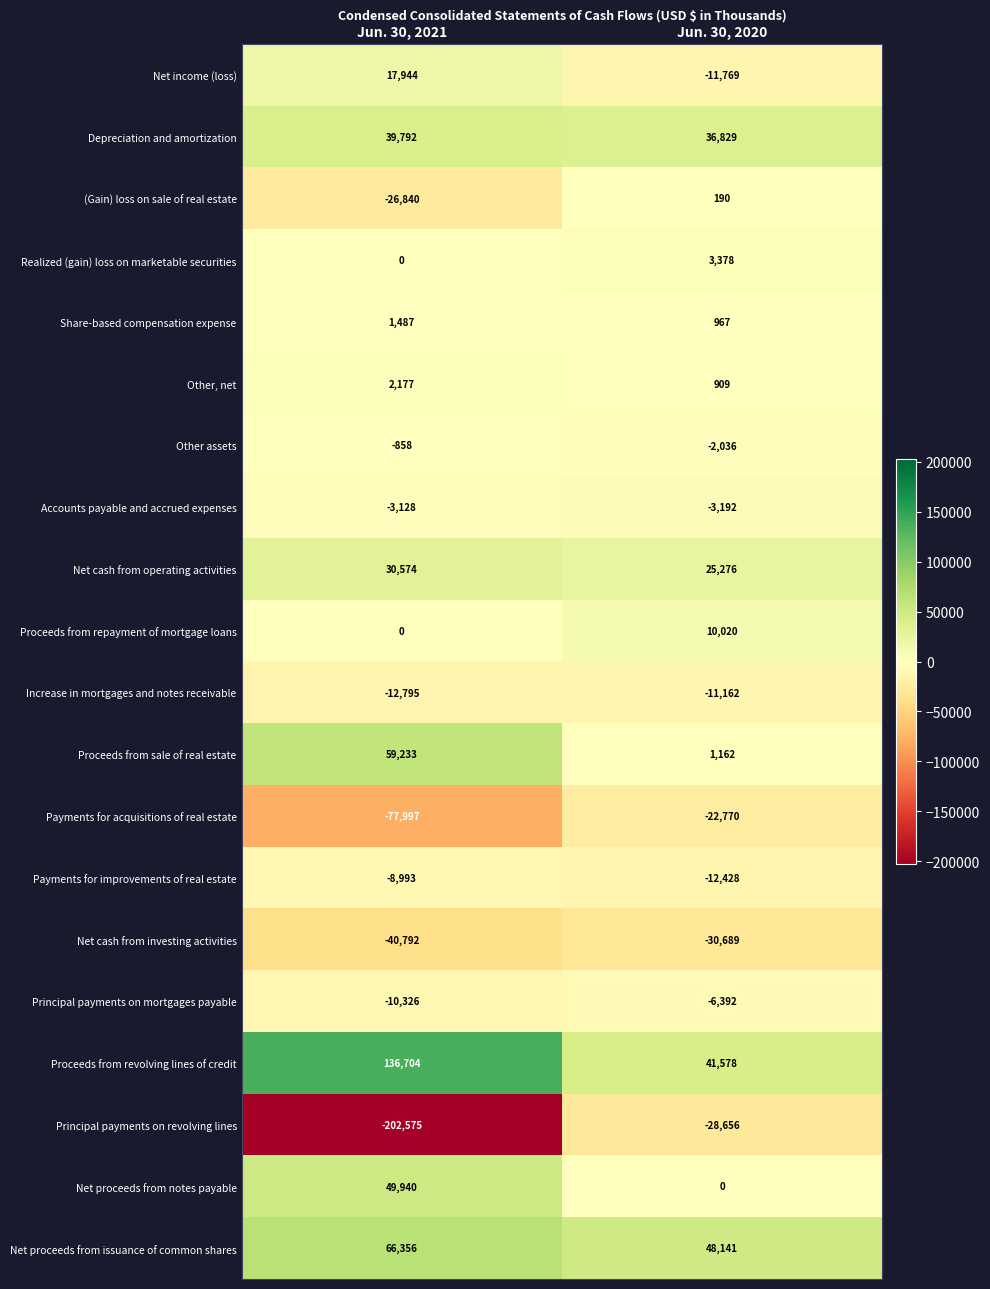

What is the sum of the Net cash from operating activities values at Jun. 30, 2020 and Jun. 30, 2021?

55850